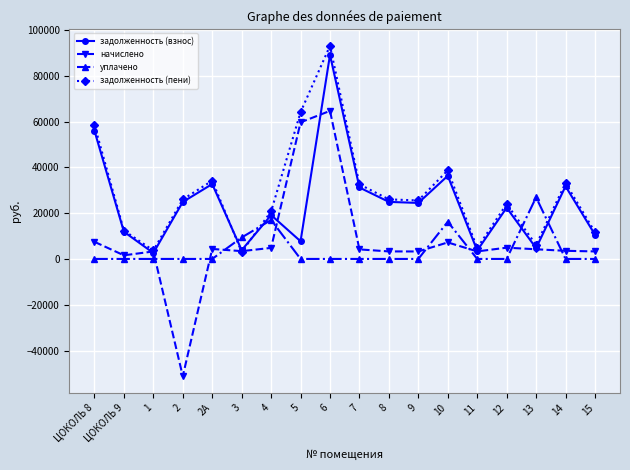

How many lines are shown in the chart?

4